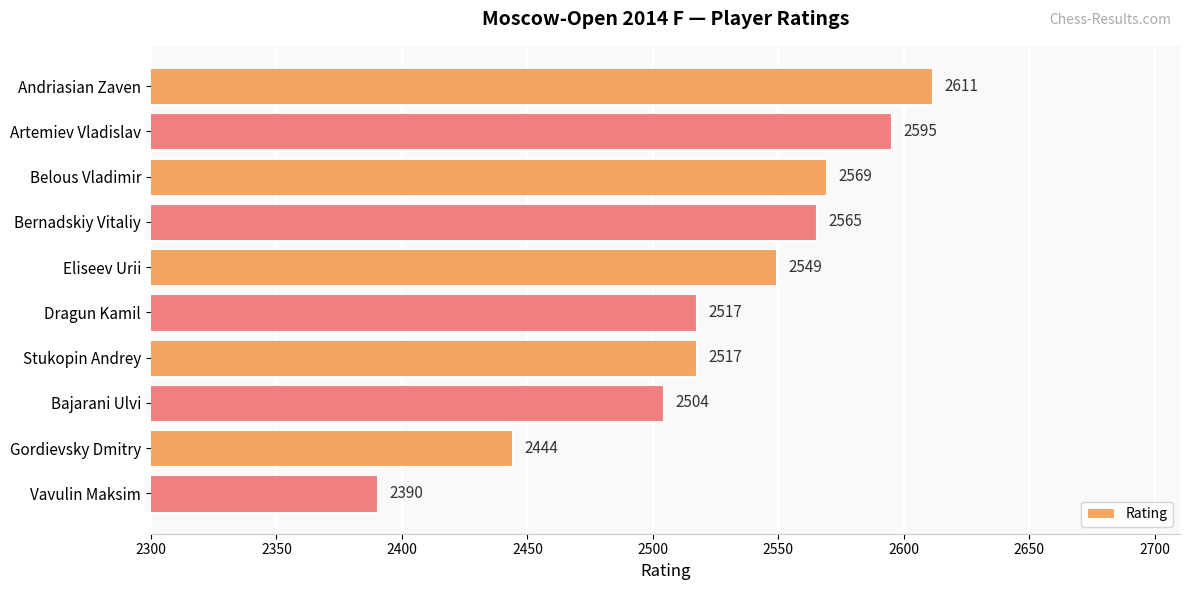

What is the greatest value displayed?

2611